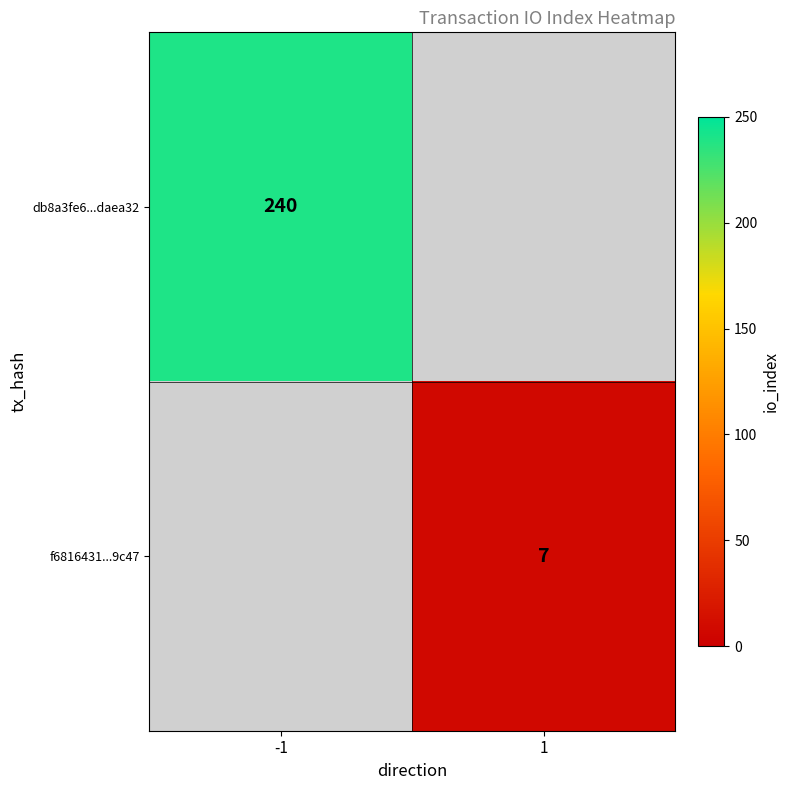

True or false: f6816431...9c47 has a value of 7 at 1.

True